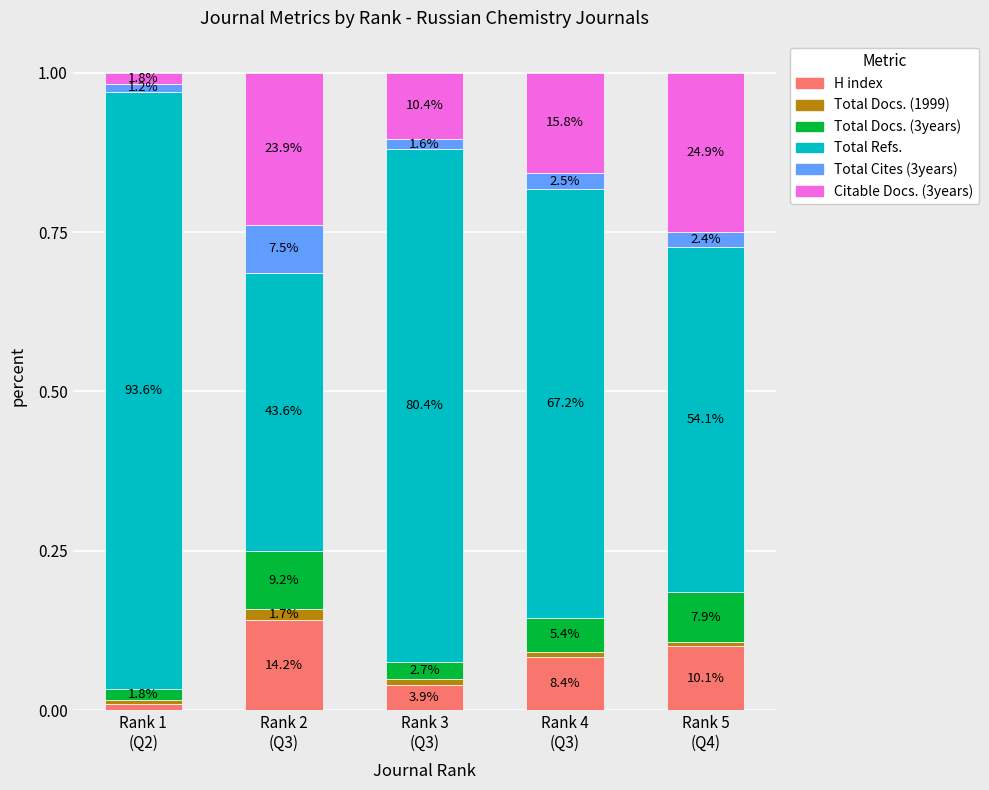

What are all the series names shown in the legend?

H index, Total Docs. (1999), Total Docs. (3years), Total Refs., Total Cites (3years), Citable Docs. (3years)